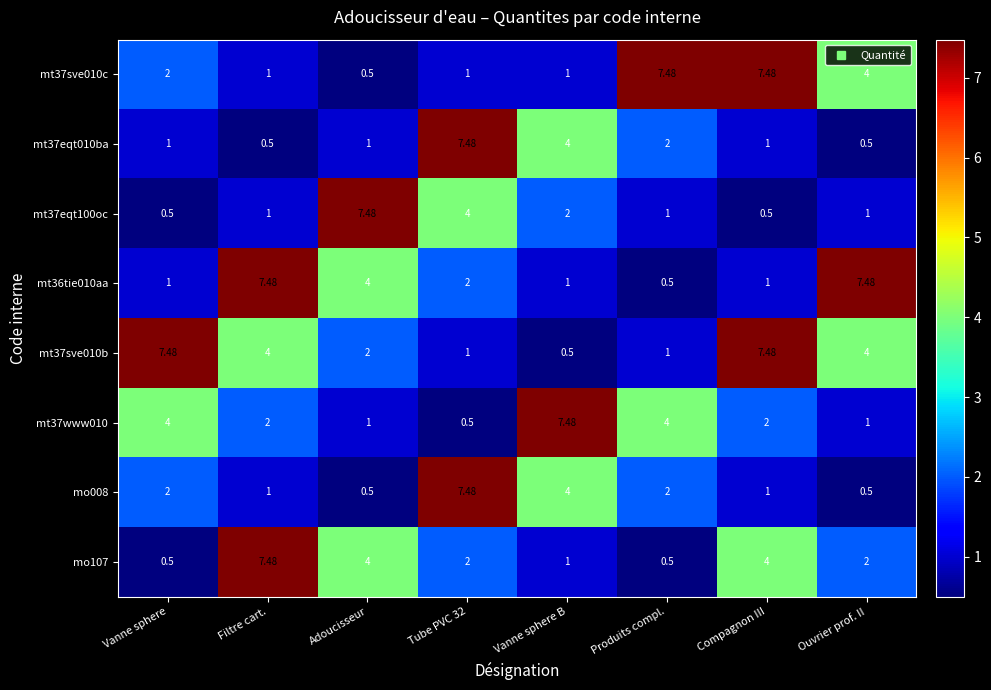

What is the total value across all series at Compagnon III?

24.5